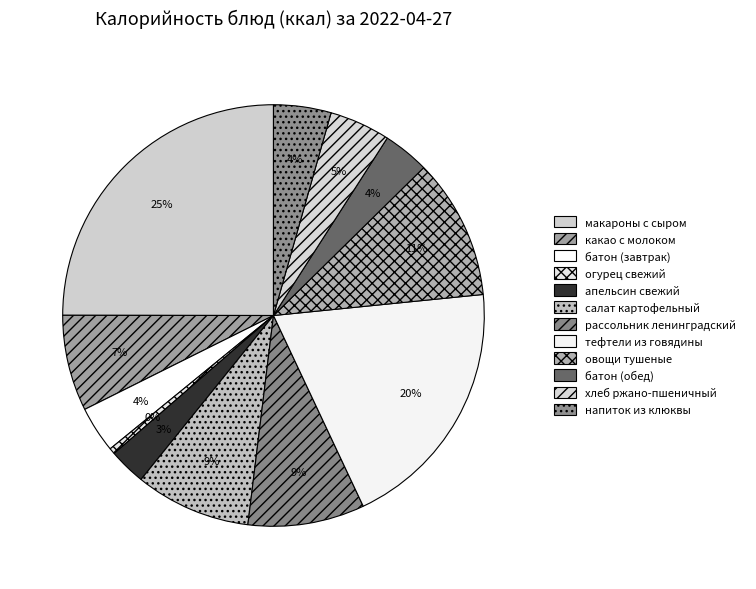

Does какао с молоком account for over 50% of the chart?

No